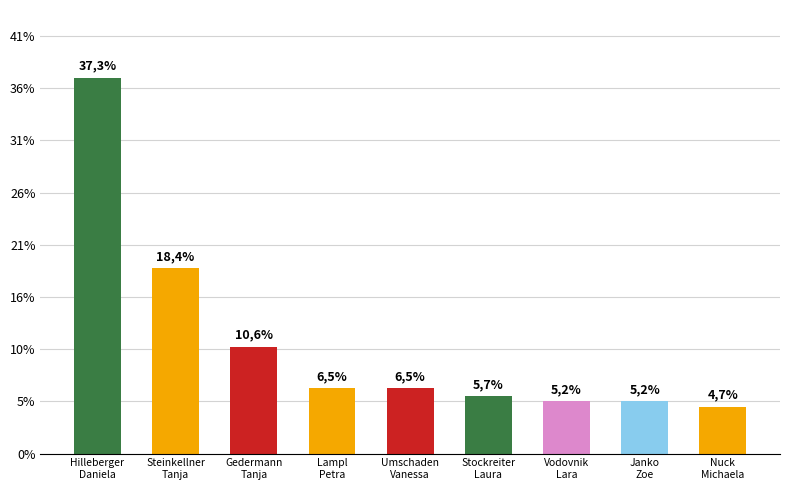

What position from the right is Lampl
Petra?

6